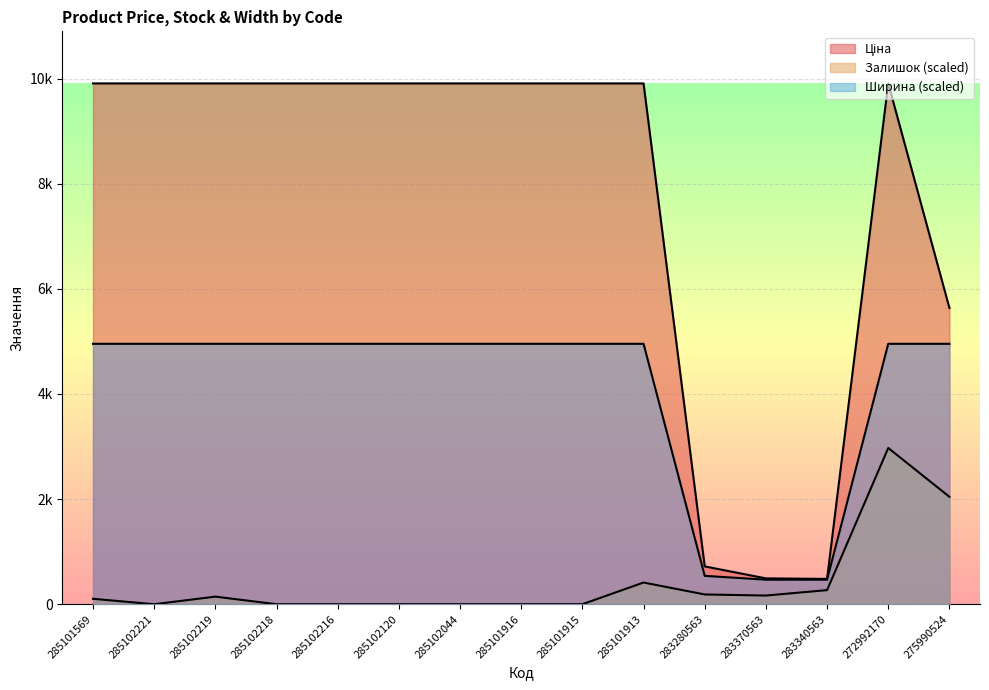

List the labels in order of Ціна value, largest first.

285101569, 285102221, 285102219, 285102218, 285102216, 285102120, 285102044, 285101916, 285101915, 285101913, 272992170, 275990524, 283280563, 283370563, 283340563